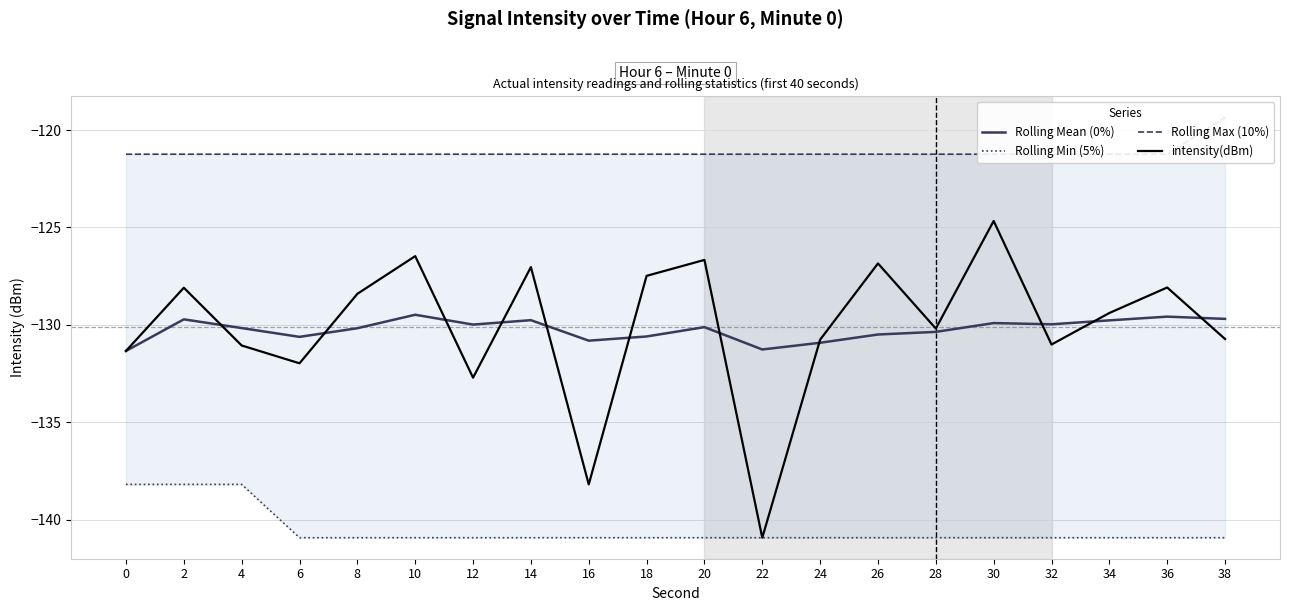

Count the number of categories in the chart.

20